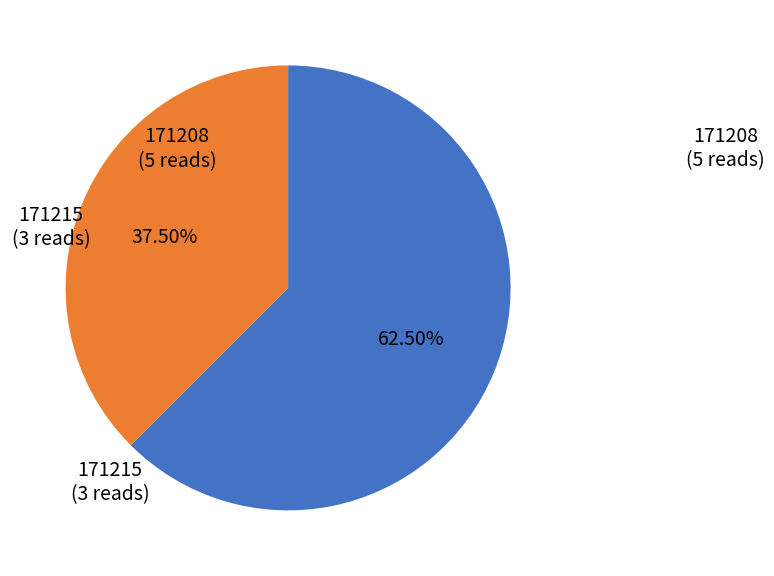

What percentage is NOT represented by 171215?

62.5%